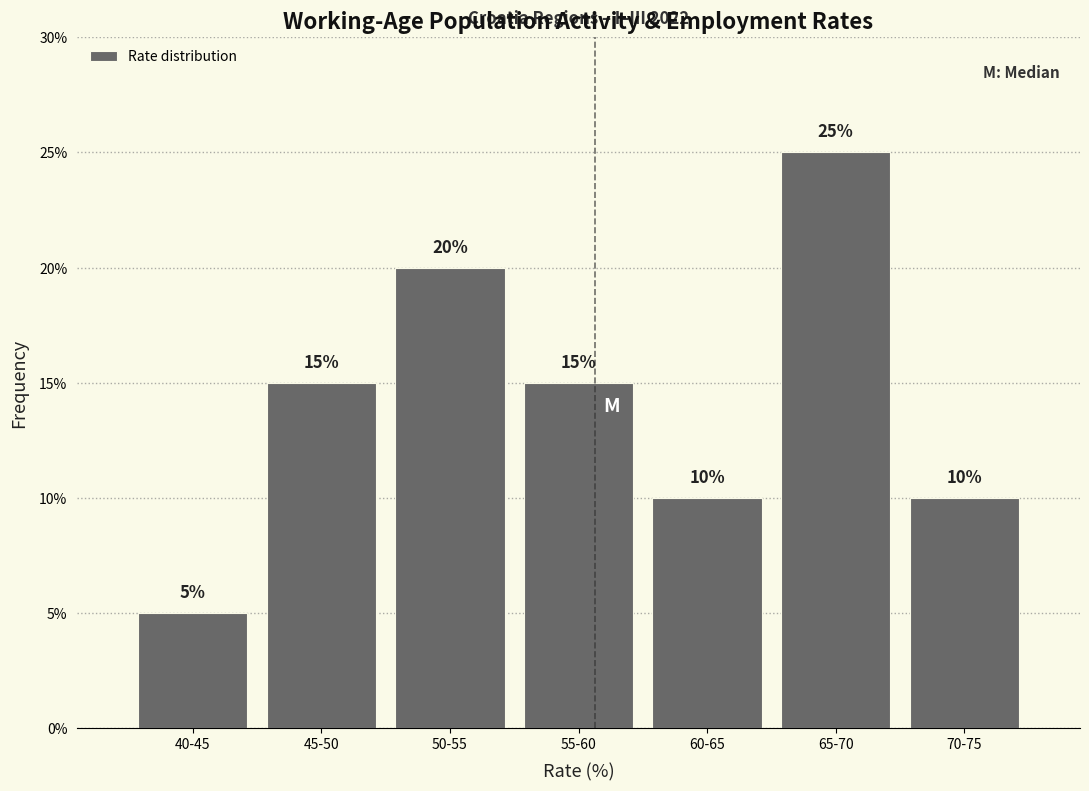

Reading left to right, transcribe all the data shown in this chart.

5	15	20	15	10	25	10